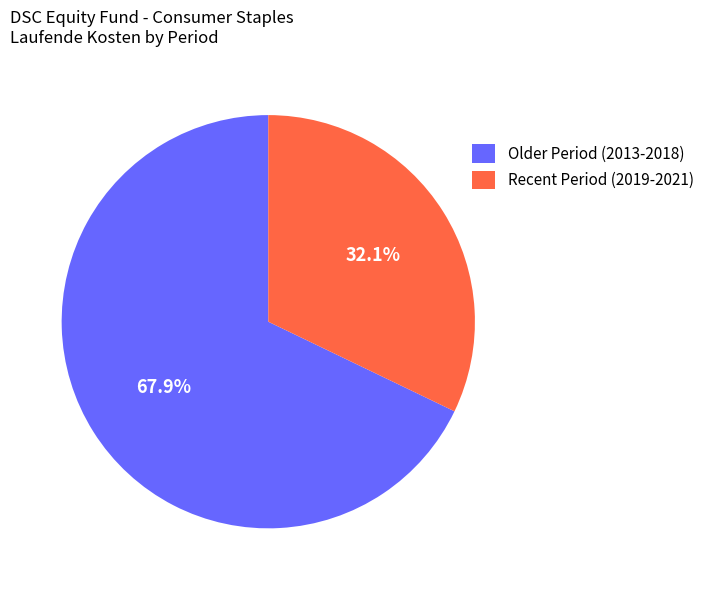

How many segments does this pie chart have?

2